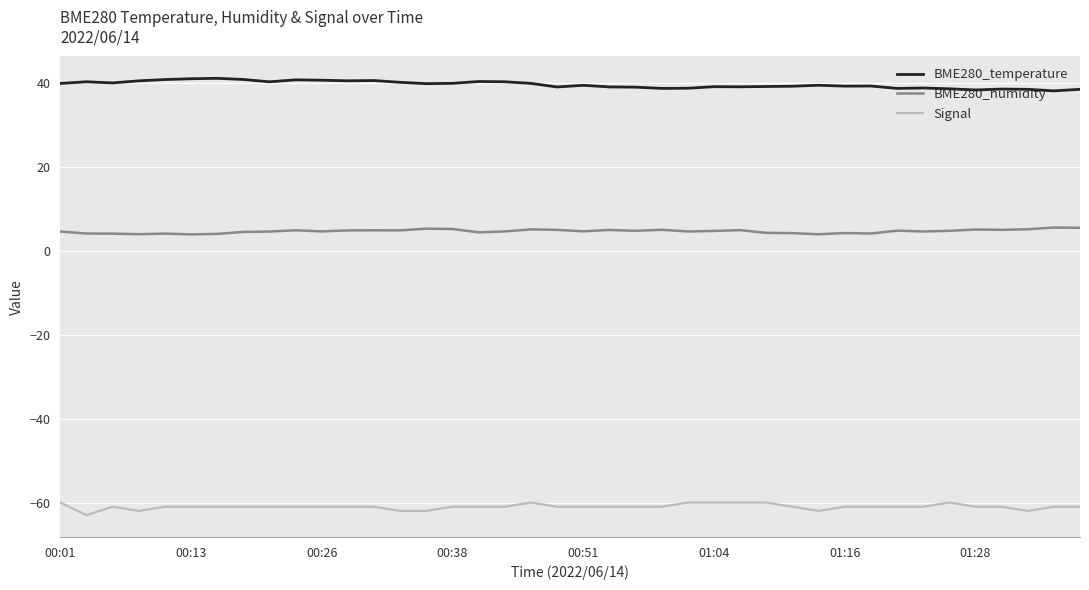

How many distinct data groups are displayed?

3